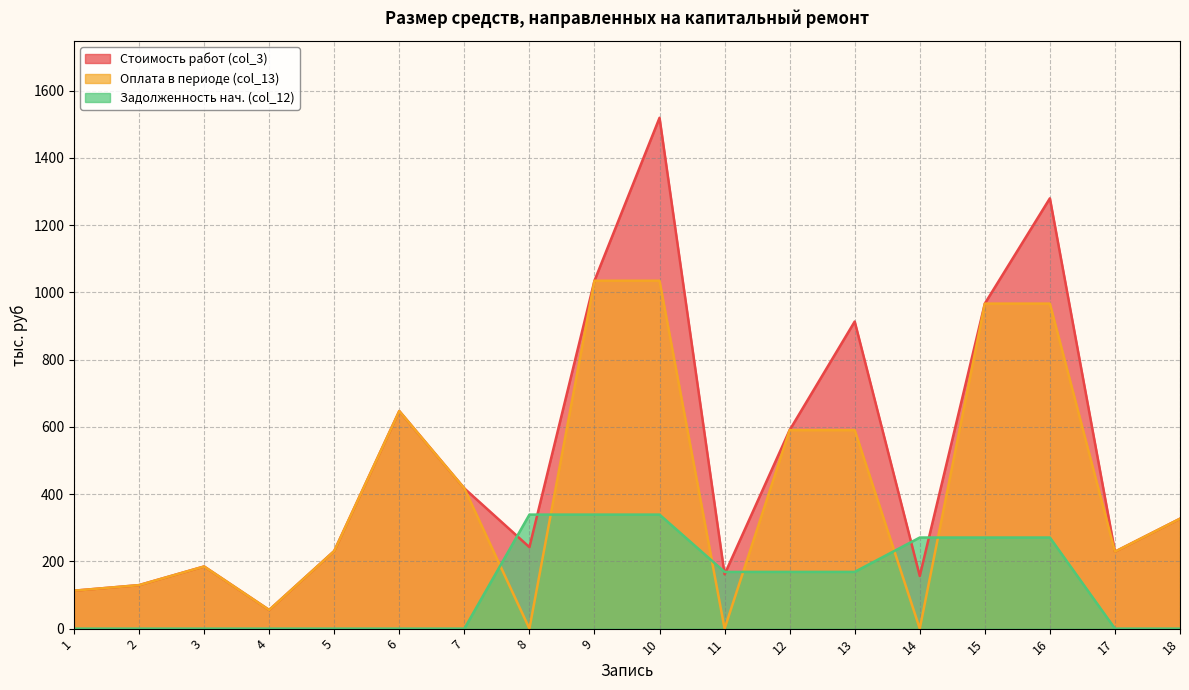

What are all the series names shown in the legend?

Стоимость работ (col_3), Оплата в периоде (col_13), Задолженность нач. (col_12)